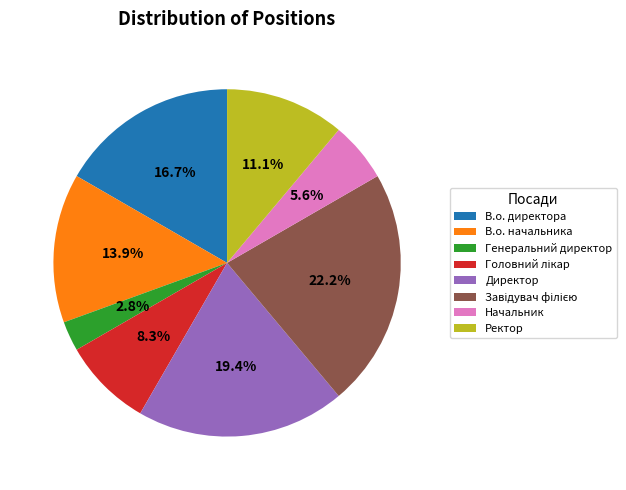

To the nearest percent, what is the average slice percentage?

12%